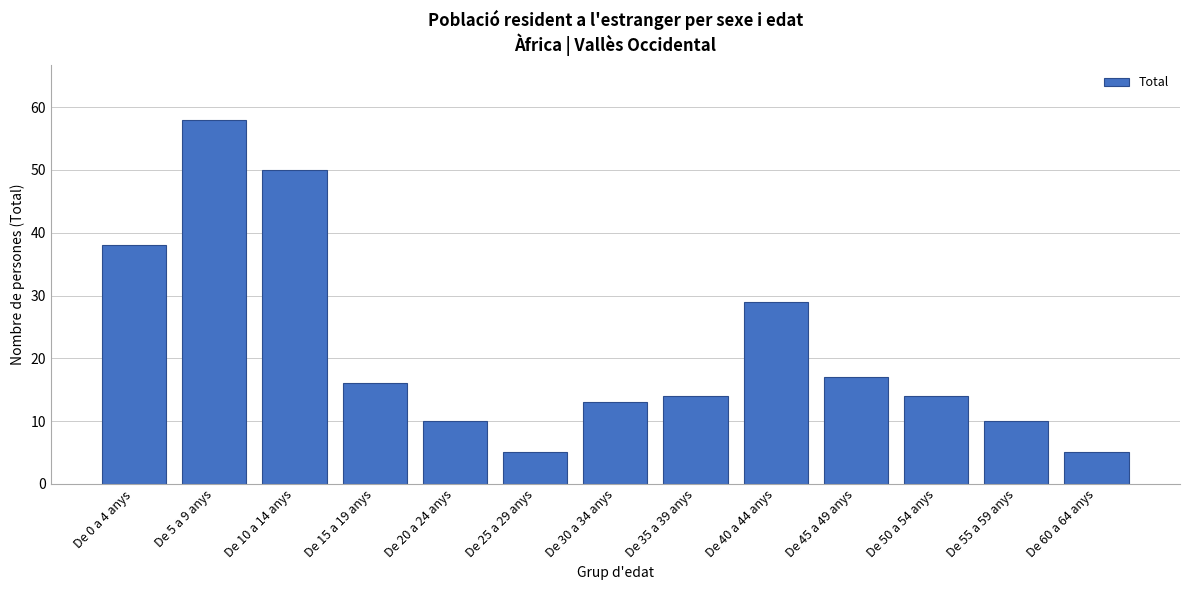

Reading left to right, transcribe all the data shown in this chart.

De 0 a 4 anys=38	De 5 a 9 anys=58	De 10 a 14 anys=50	De 15 a 19 anys=16	De 20 a 24 anys=10	De 25 a 29 anys=5	De 30 a 34 anys=13	De 35 a 39 anys=14	De 40 a 44 anys=29	De 45 a 49 anys=17	De 50 a 54 anys=14	De 55 a 59 anys=10	De 60 a 64 anys=5